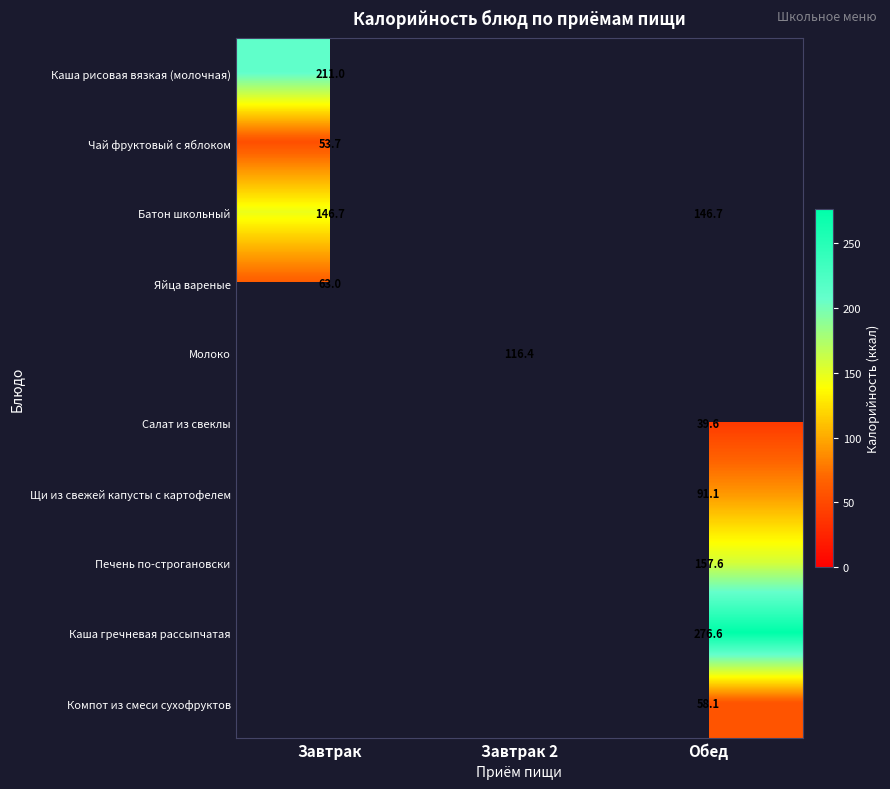

The Молоко series shows 116.4 at Завтрак 2. True or false?

True